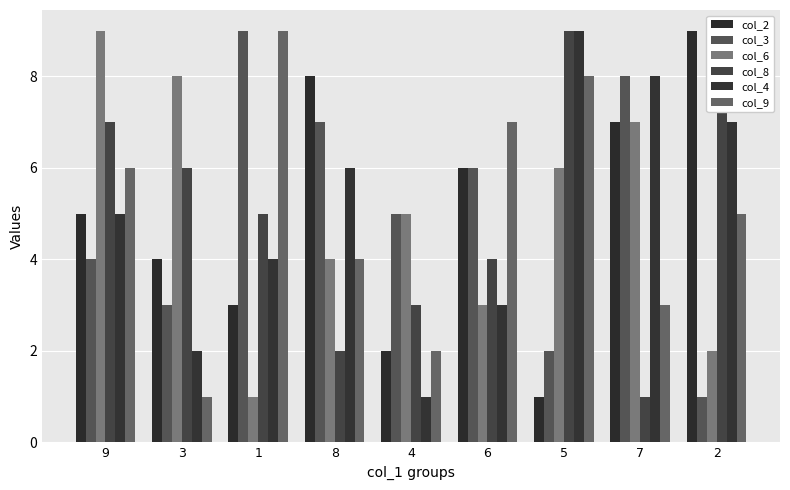

At which label does col_4 first exceed 5?

8